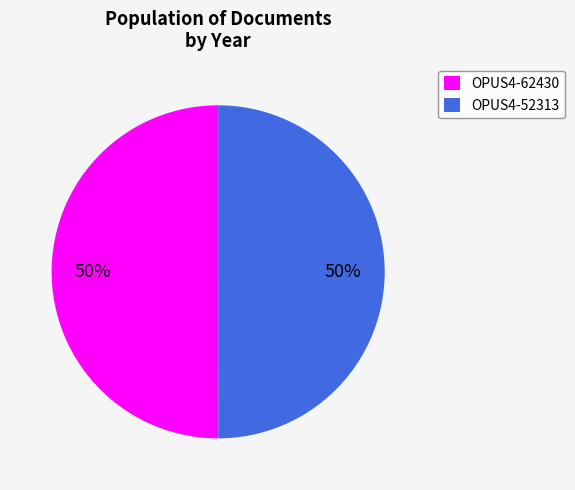

What is the ratio of the value at OPUS4-52313 to the value at OPUS4-62430?

1.0